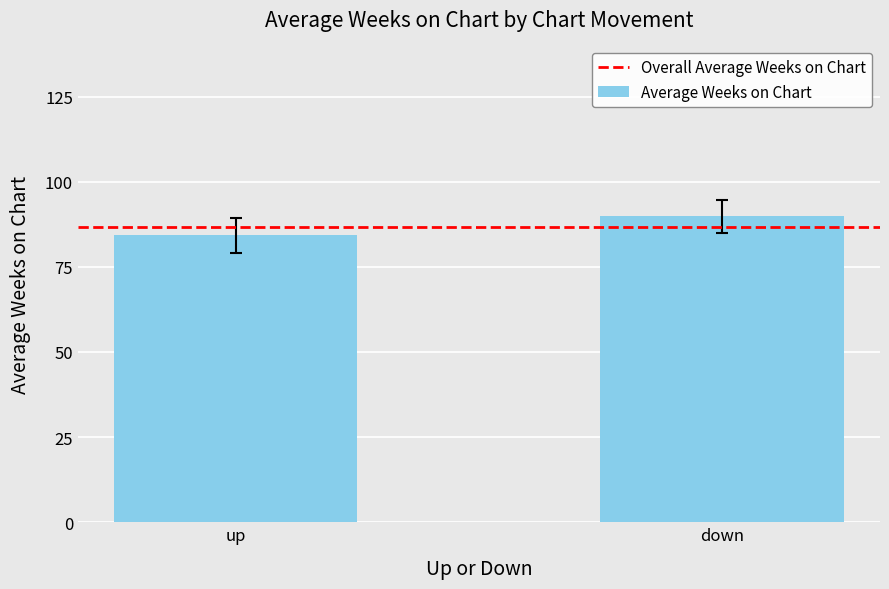

Does the chart contain stacked bars?

No